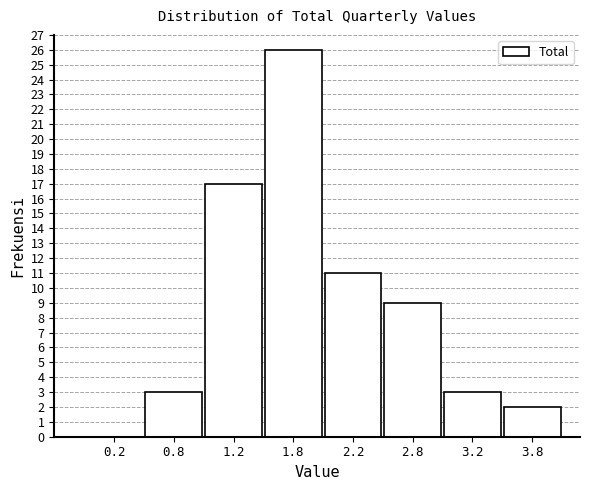

Reading left to right, extract all data points from this chart.

0.2=0	0.8=3	1.2=17	1.8=26	2.2=11	2.8=9	3.2=3	3.8=2